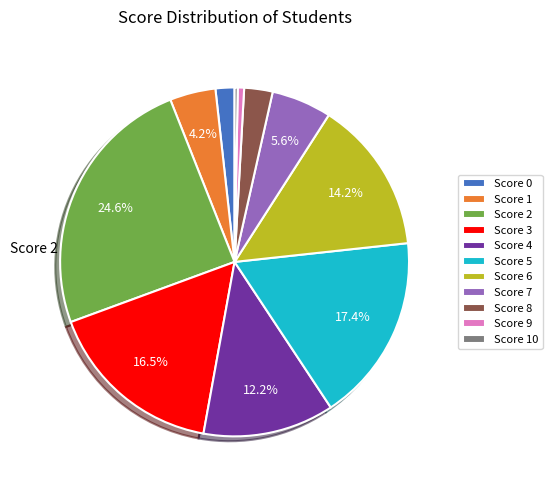

Between Score 0 and Score 10, which is larger?

Score 0